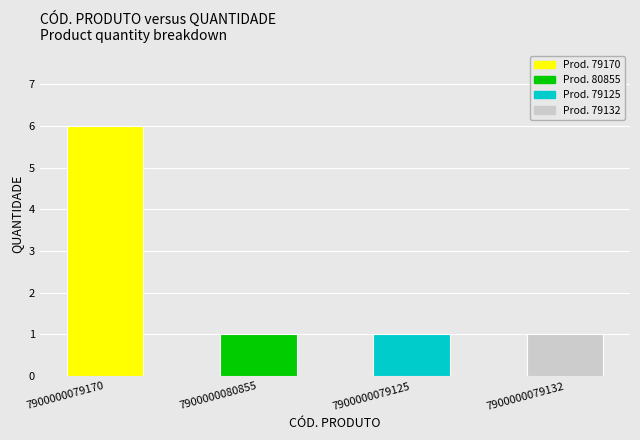

What is the ratio of the value at 7900000080855 to the value at 7900000079125?

1.0